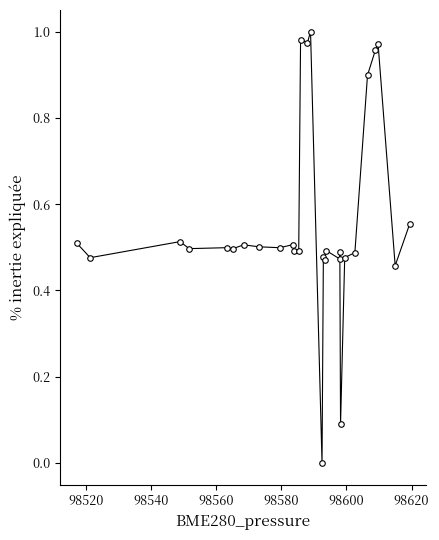

True or false: there are more than 1 points higher than both neighbors.

True